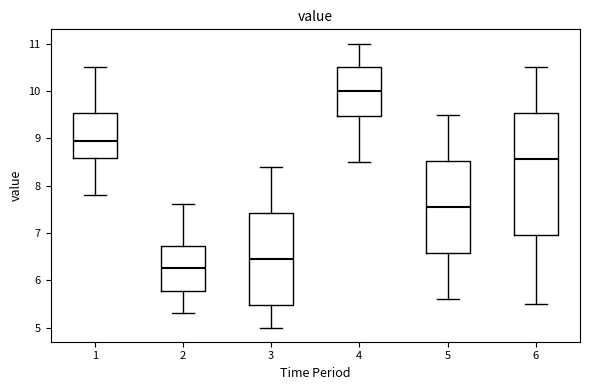

Comparing the boxes themselves (not the whiskers), which one is the tallest?

6